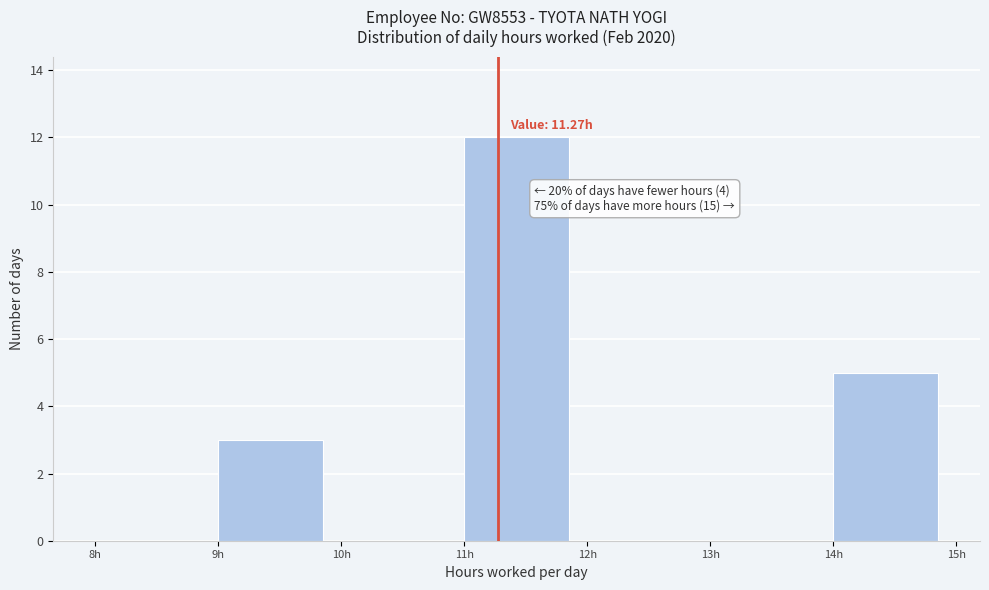

Which range on the x-axis has the tallest bar?

11 to 12